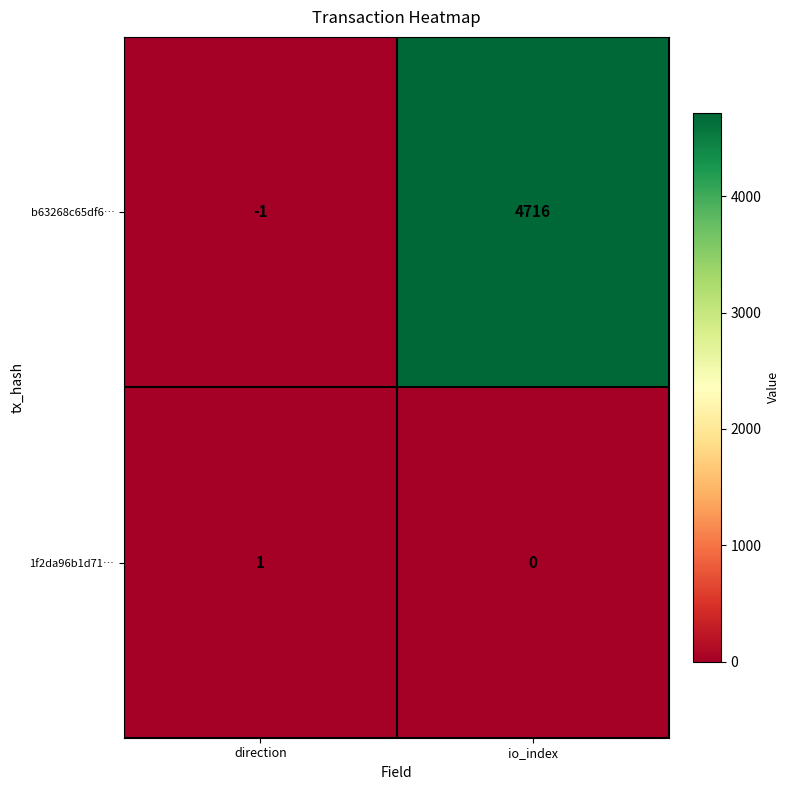

Which series has the largest total across all categories?

b63268c65df6…